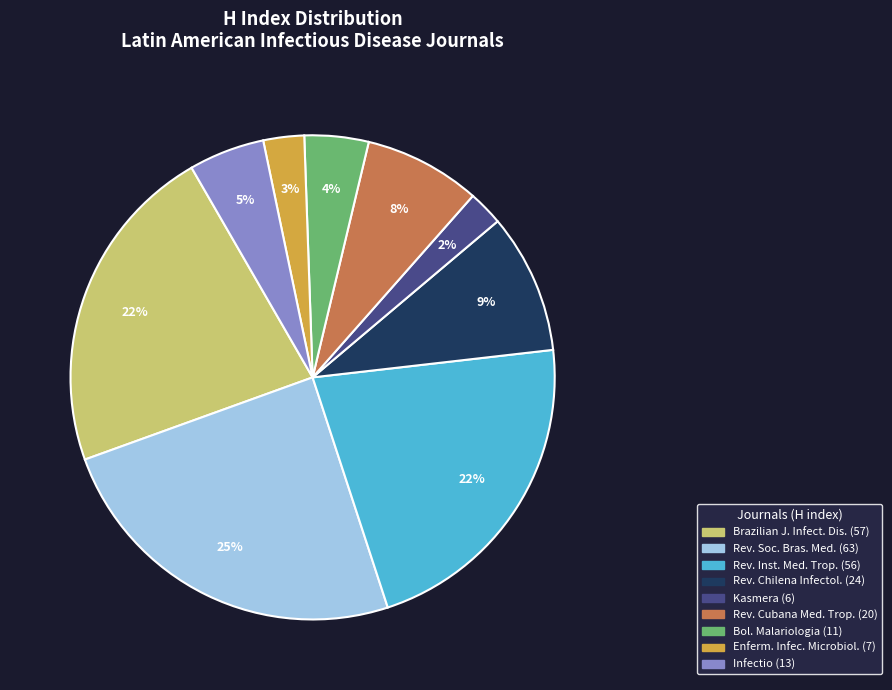

To the nearest percent, what is the average slice percentage?

11%